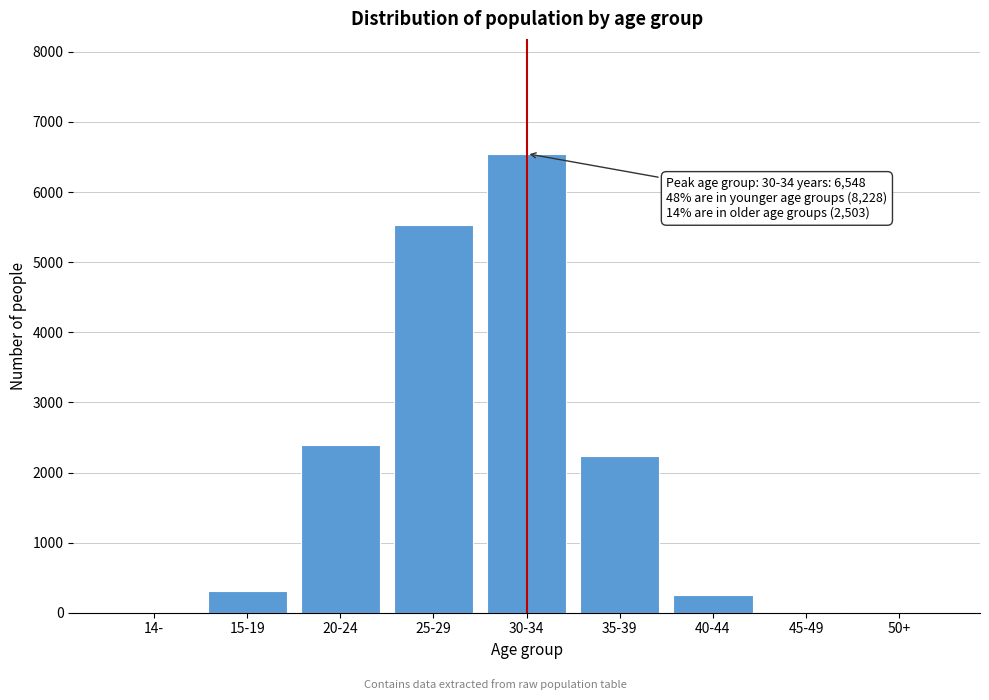

What is the sum of all values?

17279